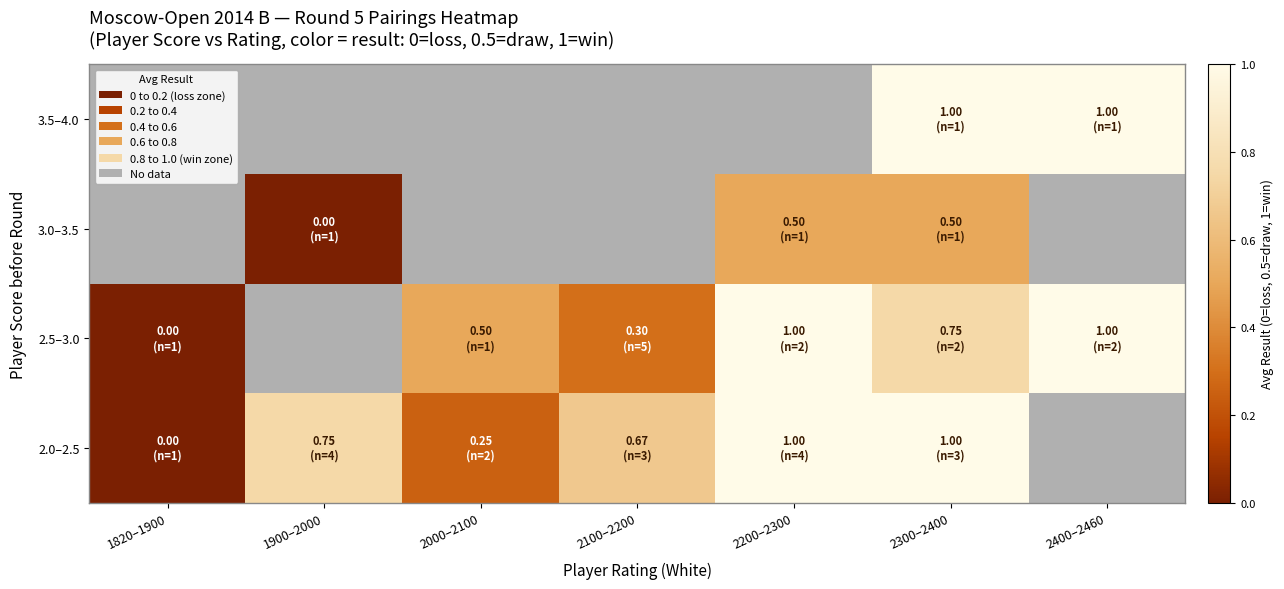

Is the value of 2.0–2.5 at 2100–2200 greater than the value of 3.5–4.0 at 2200–2300?

No